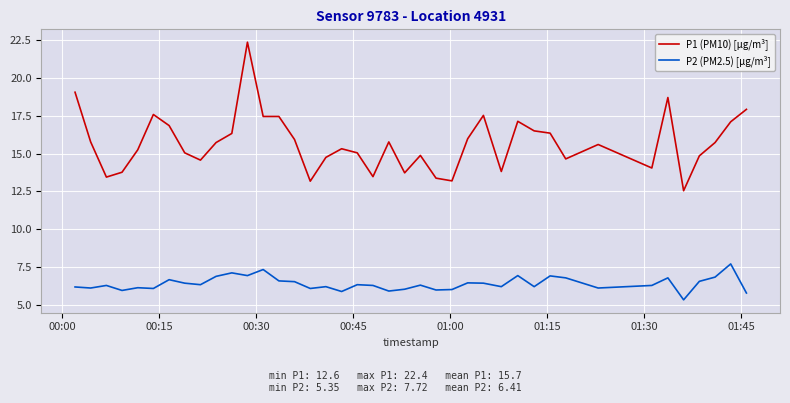

What is the maximum value shown in the chart?

22.4